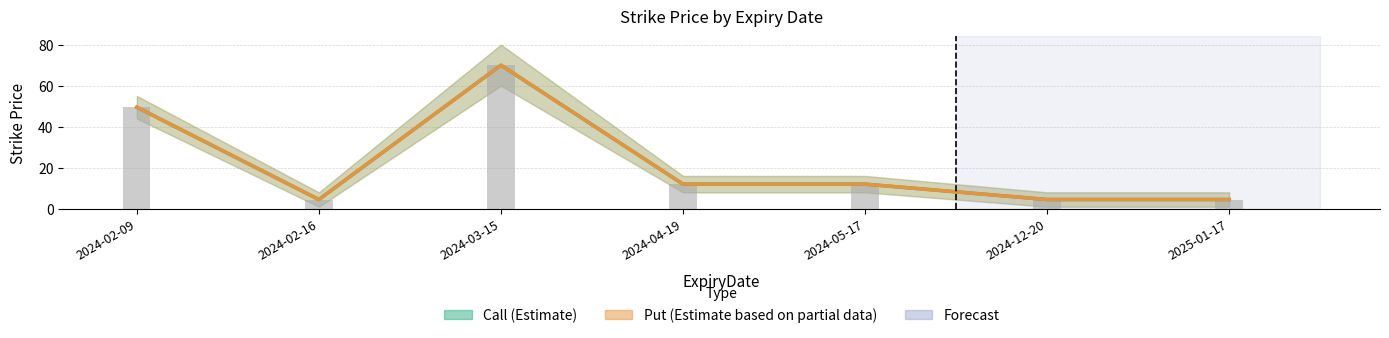

Where does the Put (Estimate based on partial data) series first go above 12?

2024-02-09